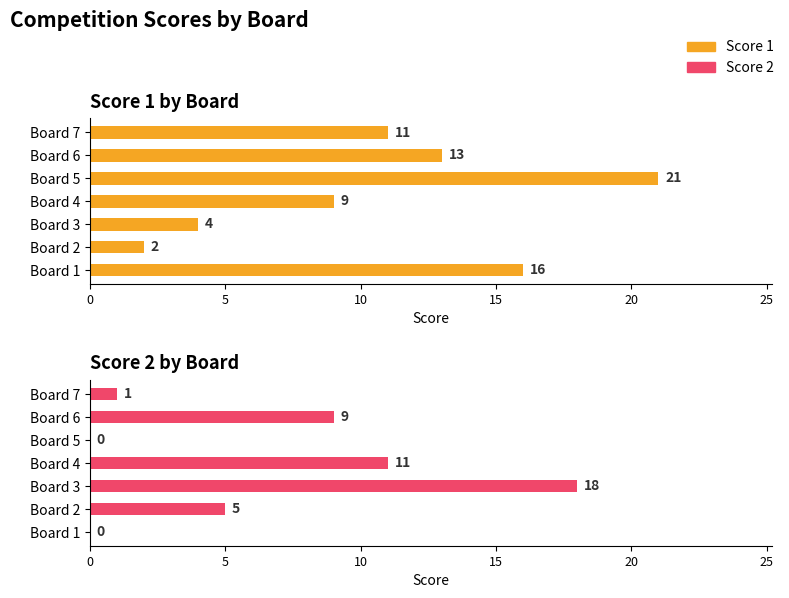

Rank the series by their maximum value, from lowest to highest.

Score 2, Score 1